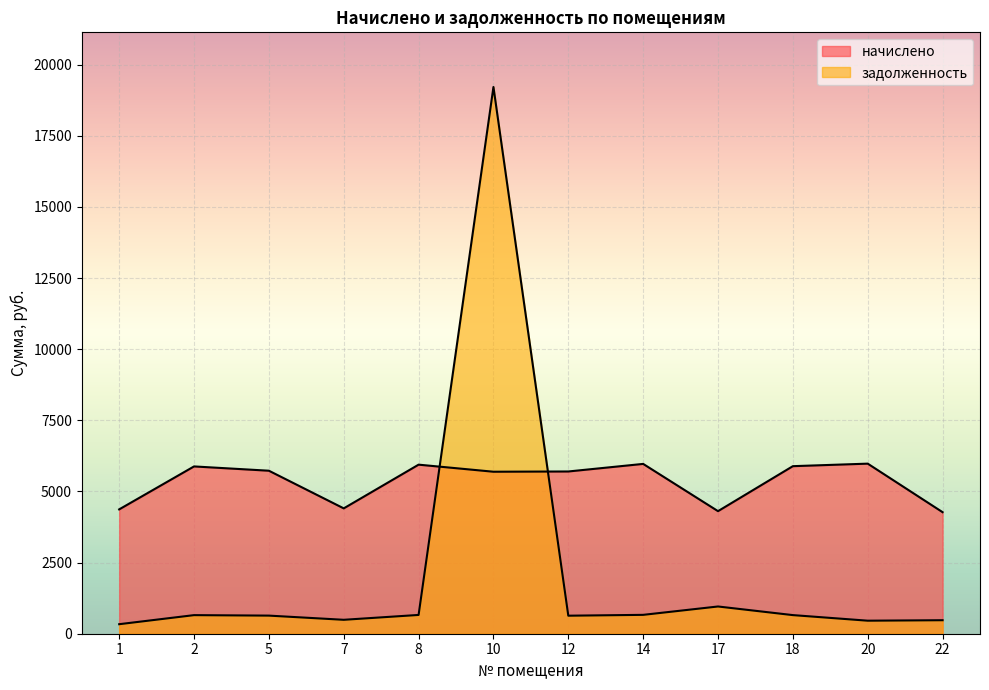

The начислено series shows 5880.5 at 2. True or false?

True